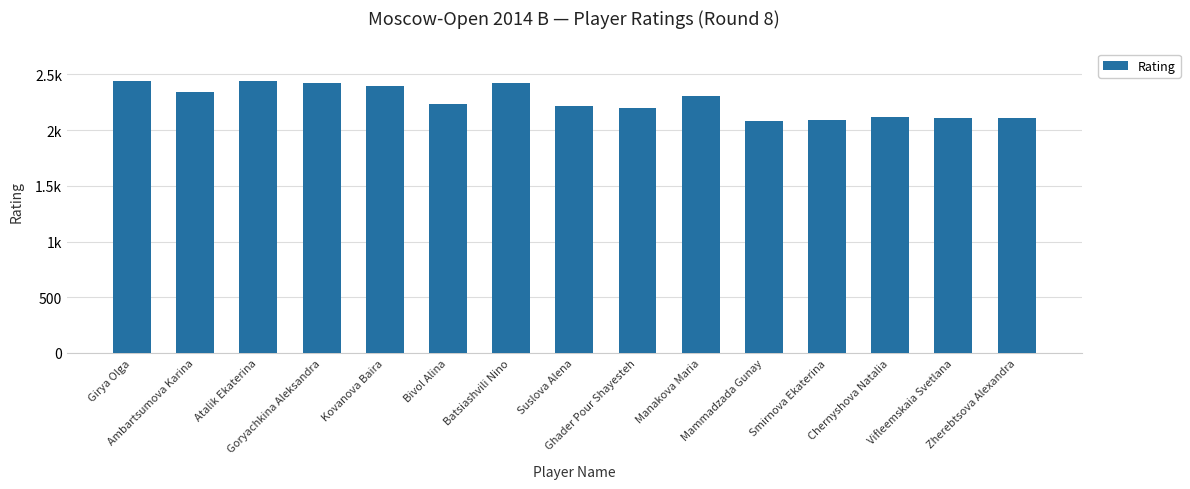

Reading left to right, what are all the values shown in this chart?

2438	2340	2439	2428	2400	2238	2428	2220	2201	2307	2080	2095	2119	2112	2105